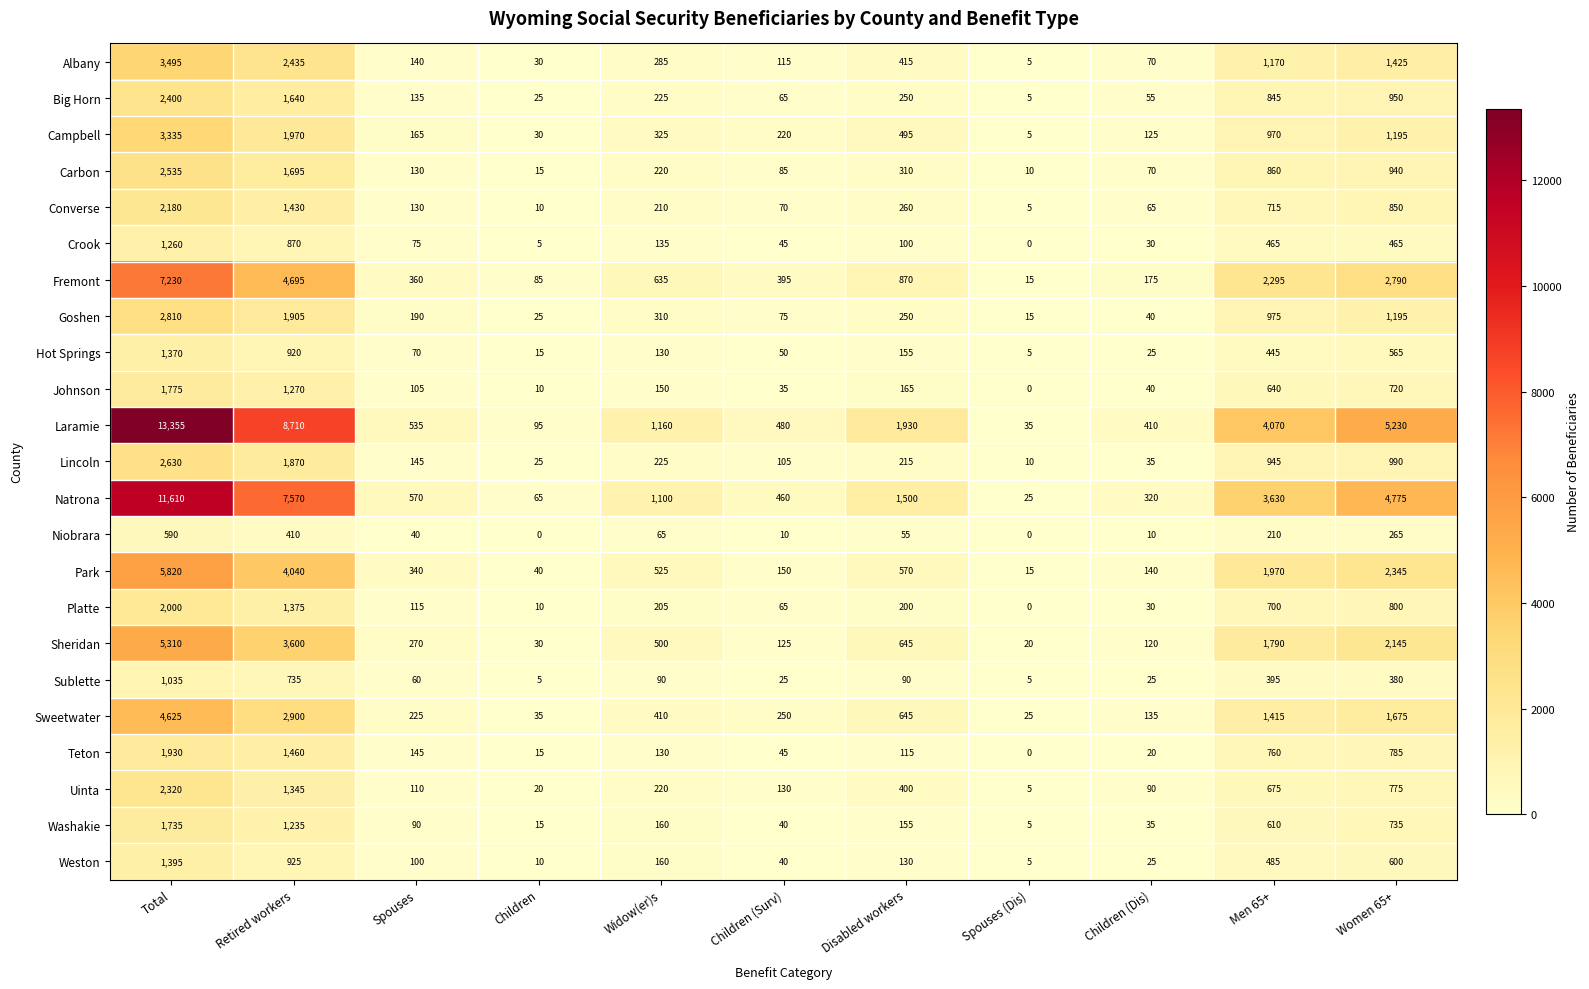

What is the difference between the maximum and minimum values in the Teton series?

1930